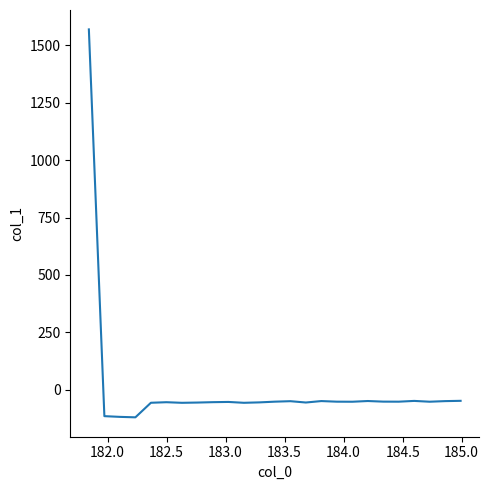

What is the difference between the maximum and minimum values?

1689.4